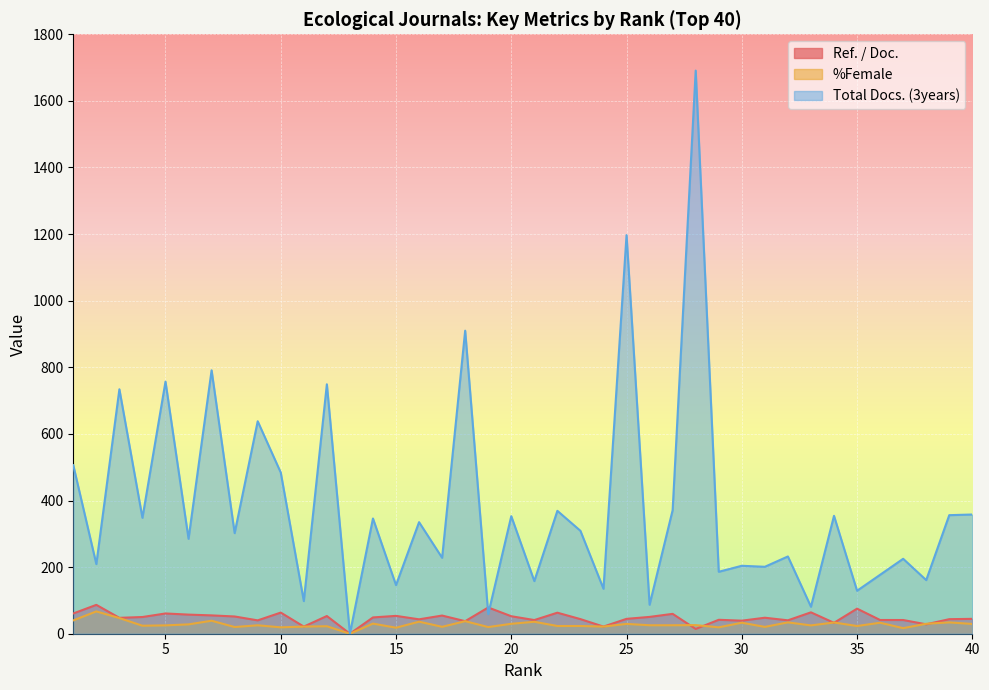

What is the maximum value shown in the chart?

1691.0